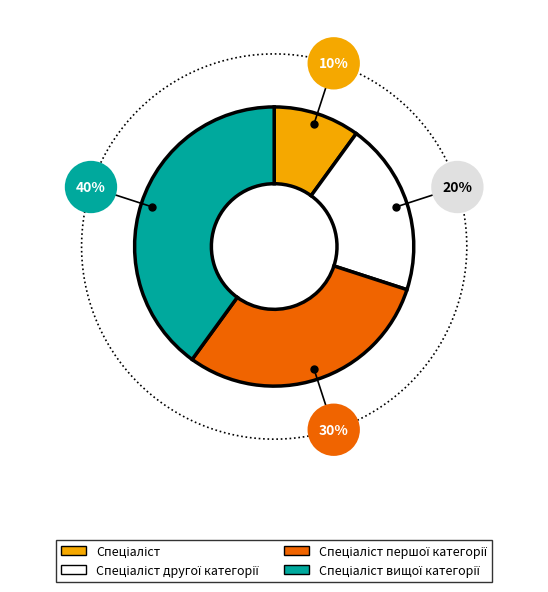

Does any single category account for the majority?

No